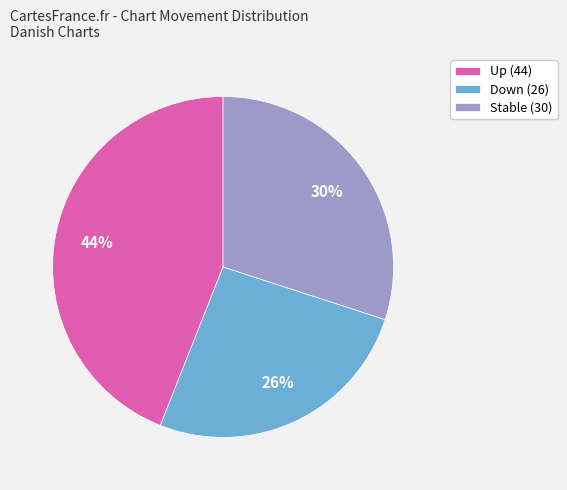

To the nearest percent, what is the average slice percentage?

33%